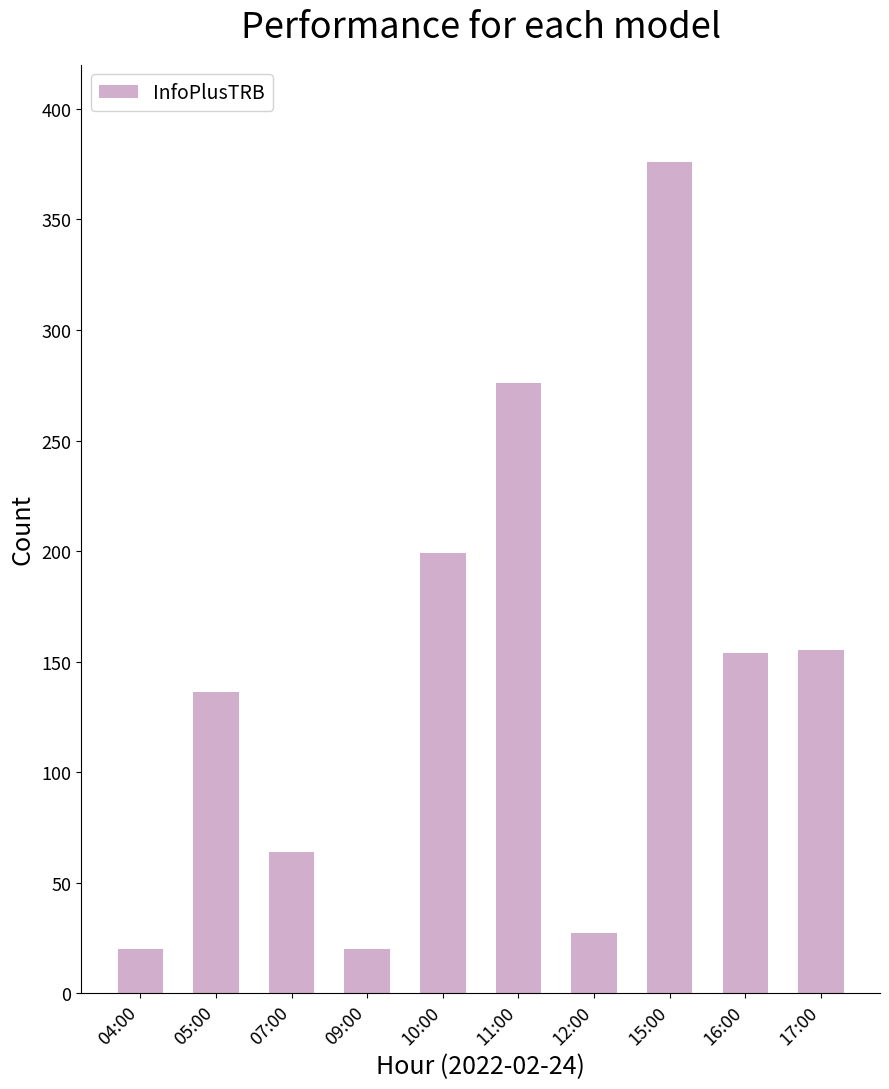

What is the approximate value at 17:00, to the nearest 50?

150